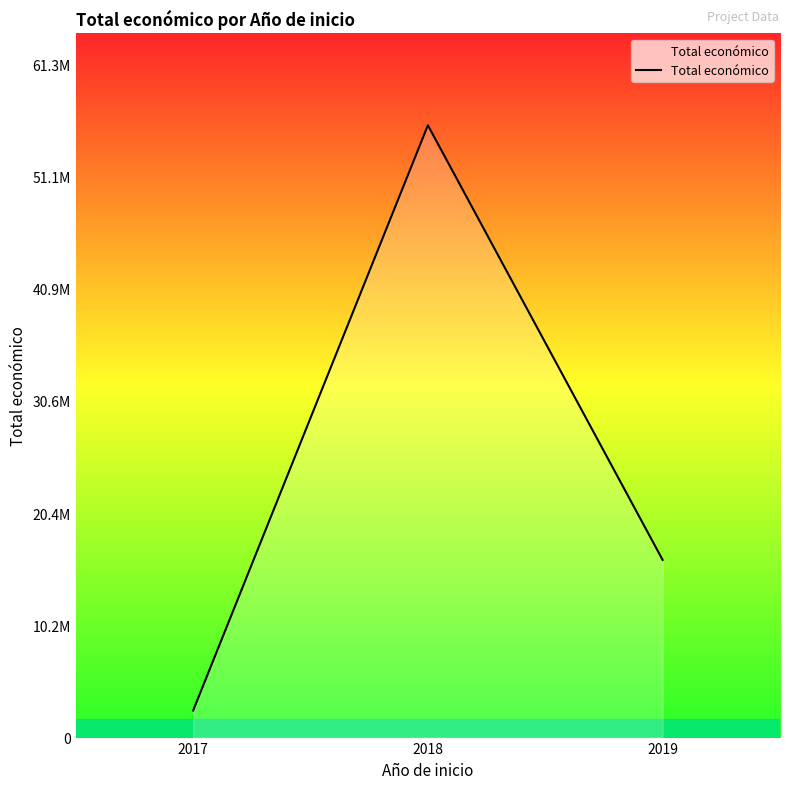

What is the greatest value displayed?

55707274